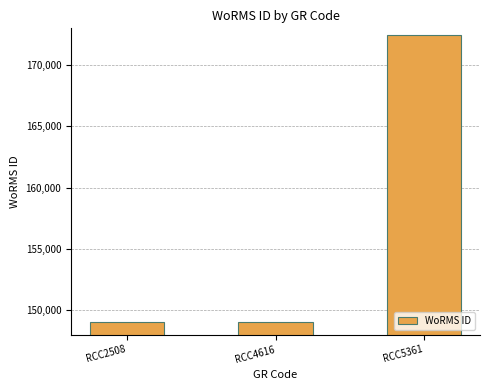

Reading left to right, list all the values displayed in this chart.

149028	149028	172419